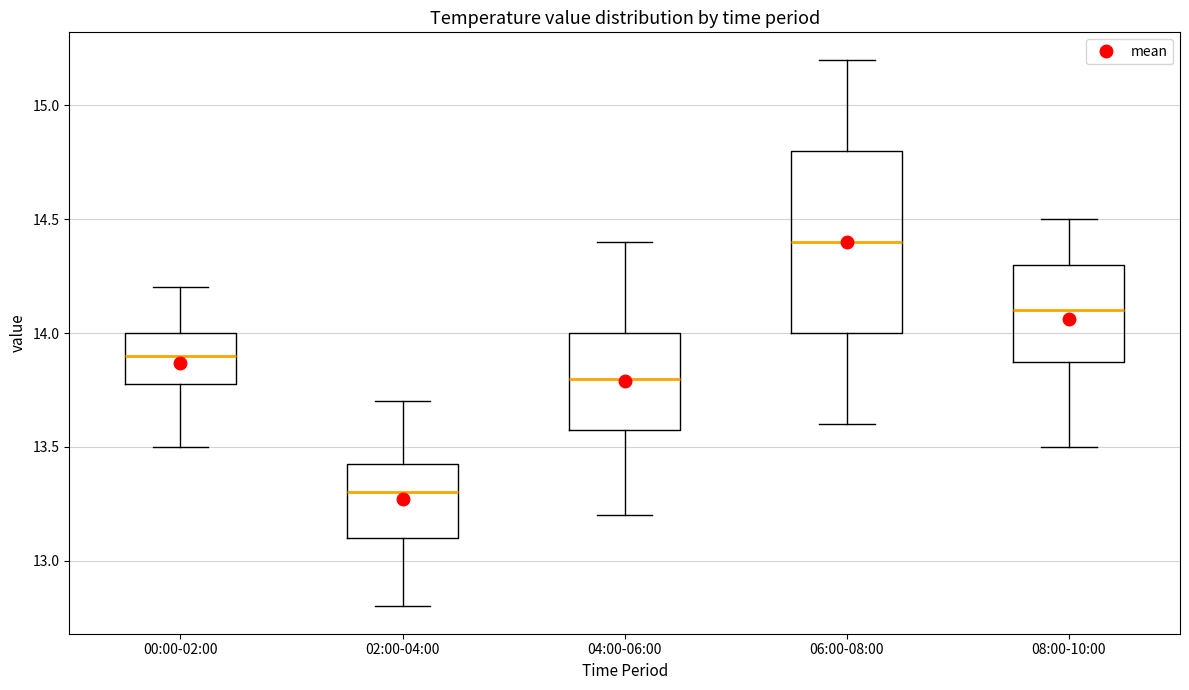

Where does the median line of the box for 06:00-08:00 sit on the y-axis? The values are not printed on the chart, so give them approximately, as read against the axis.

14.40